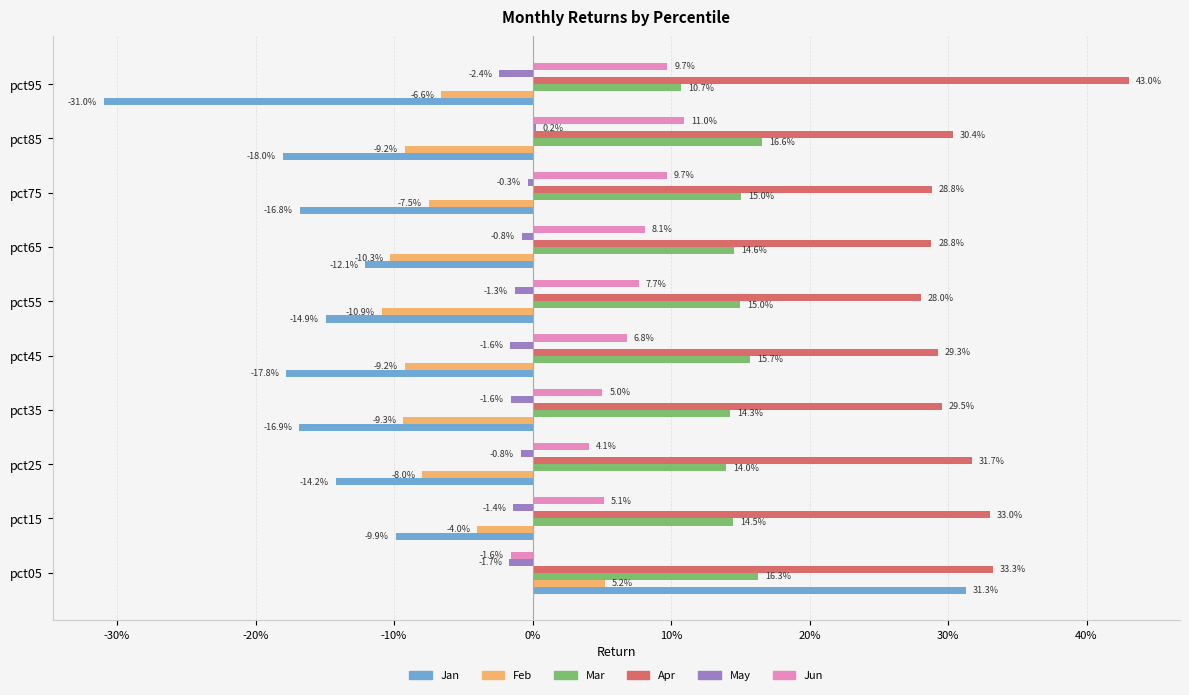

What are all the series names shown in the legend?

Jan, Feb, Mar, Apr, May, Jun